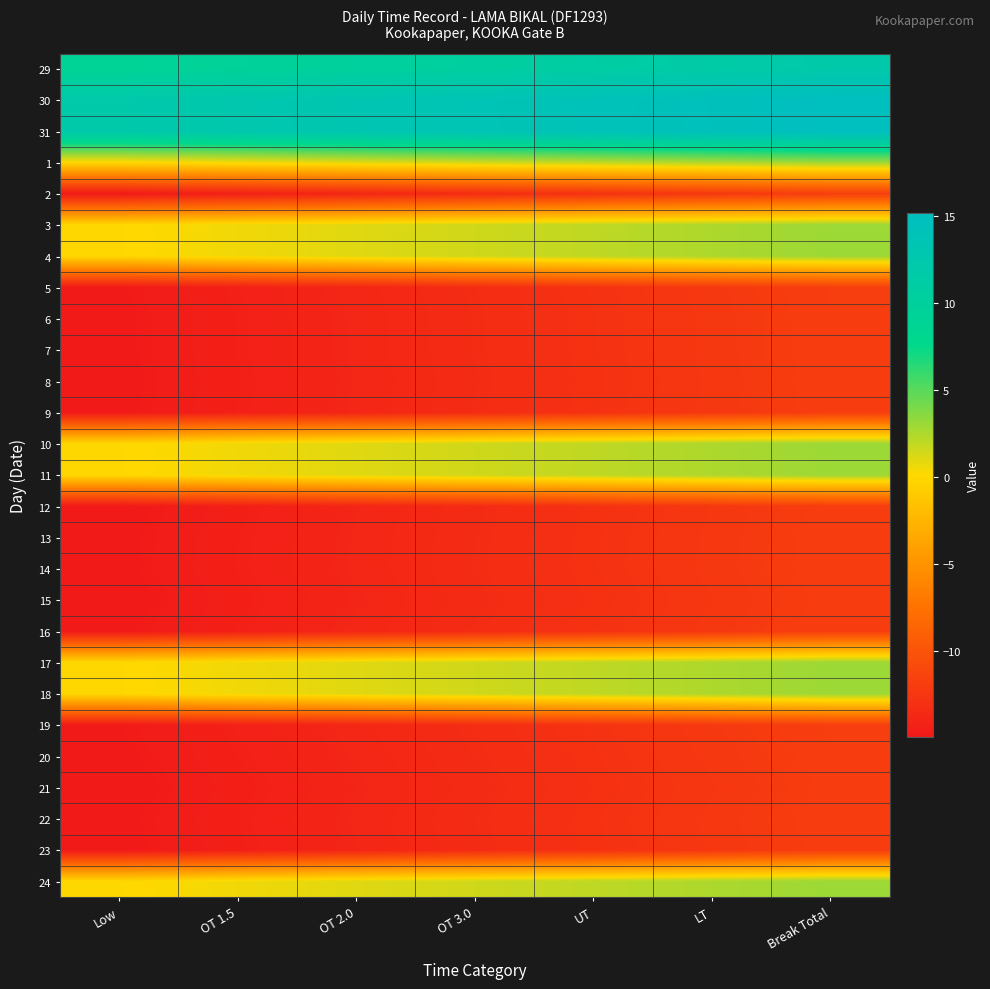

What is the total value across all series at UT?

-150.7